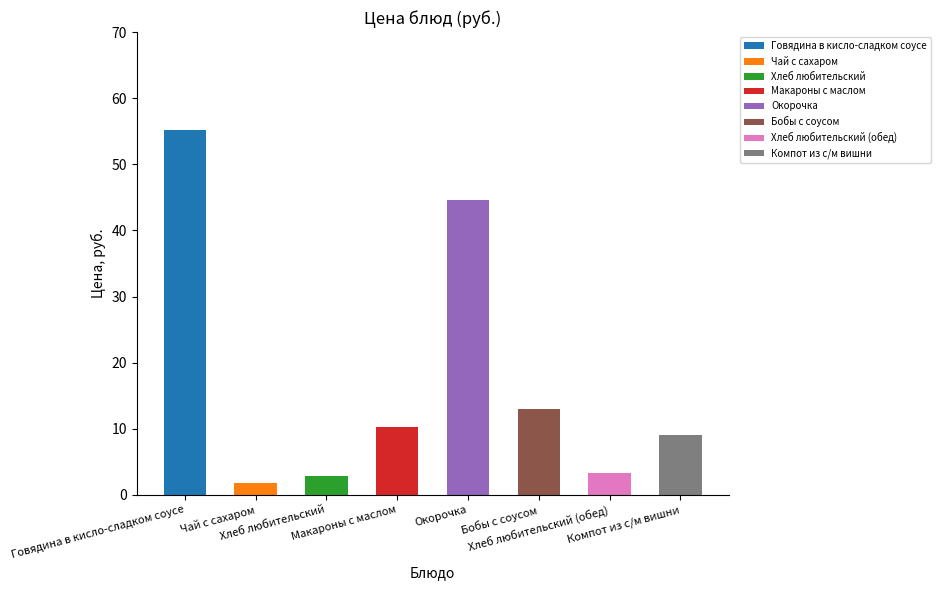

How many values are below 10?

4